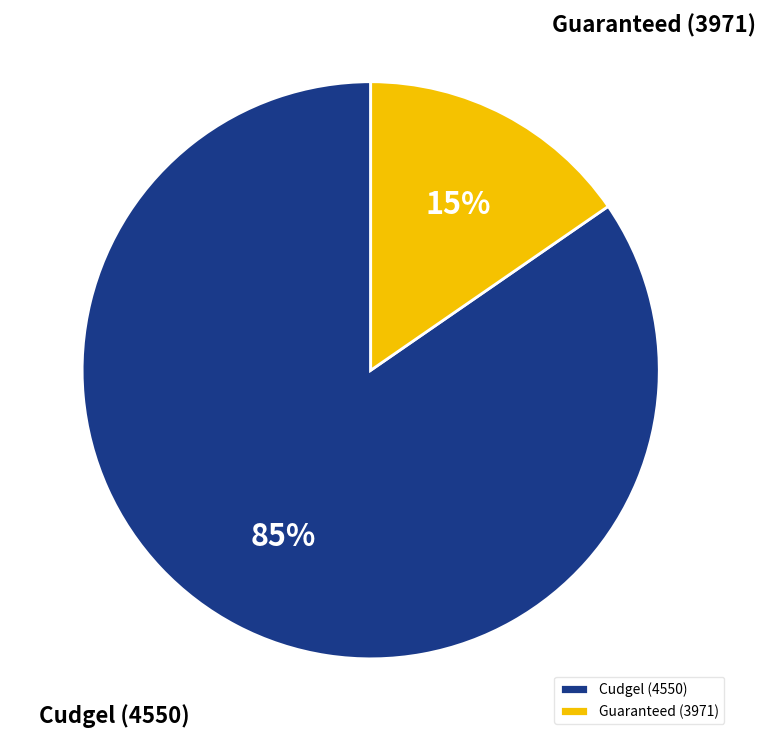

What is the largest slice in the pie chart?

Cudgel (4550)